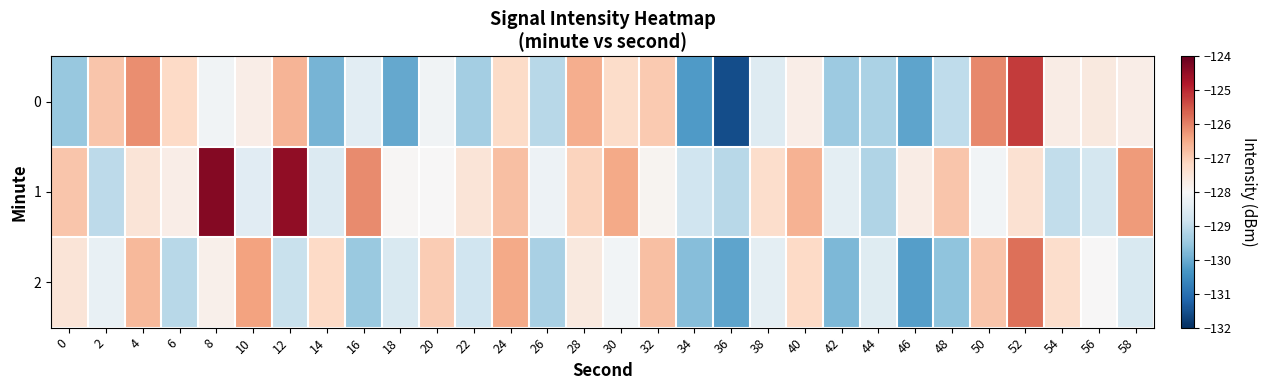

Rank the series by their maximum value, from lowest to highest.

2, 0, 1